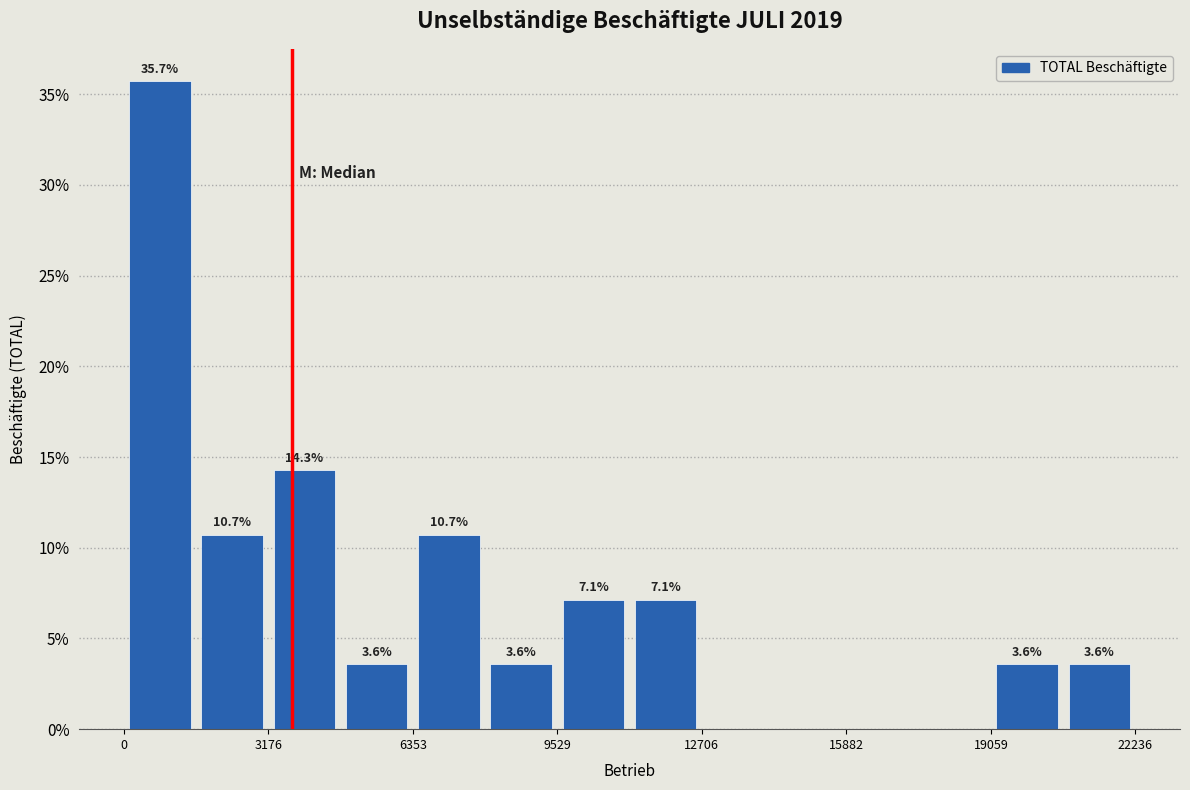

Read against the x-axis, roughly where is the centre of the tallest bar?

1000